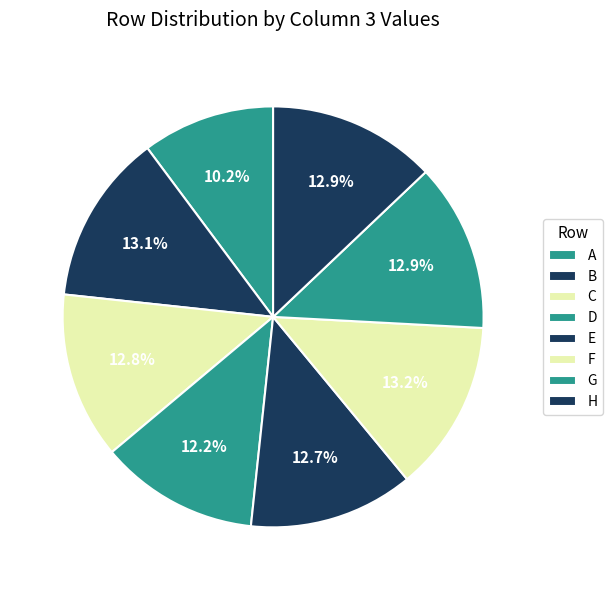

How many slices are in this pie chart?

8